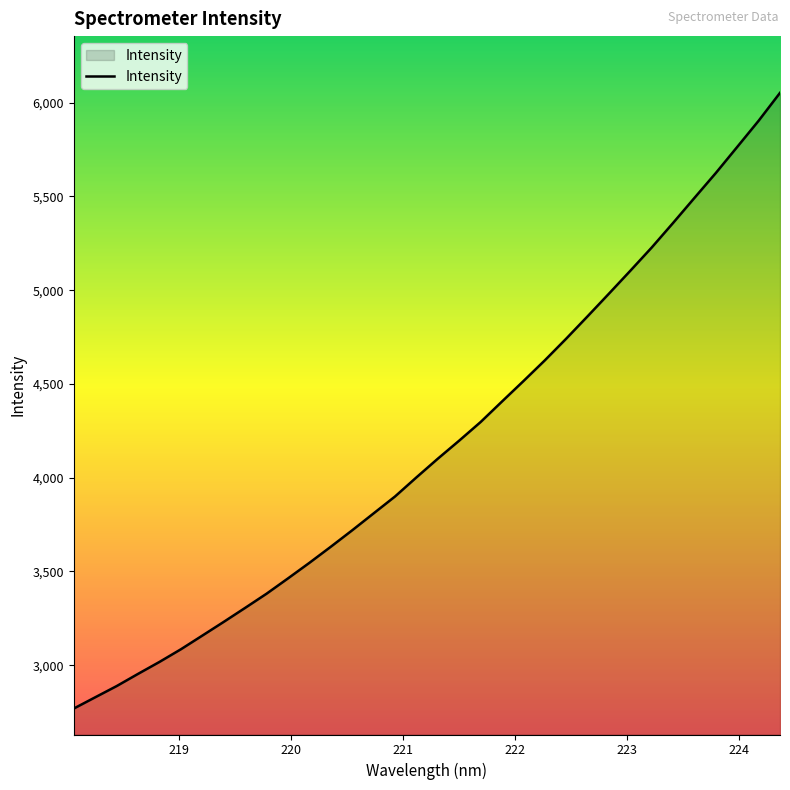

What is the maximum value shown in the chart?

6052.5